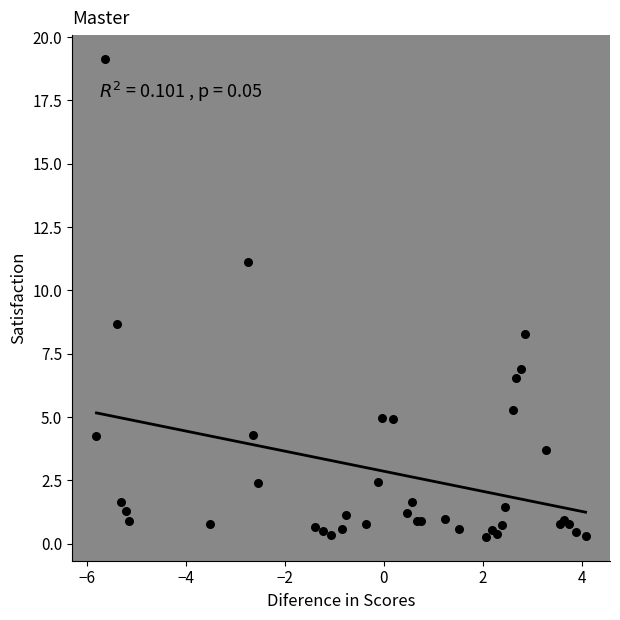

What Y value in the scatter plot is closest to 9?

8.7